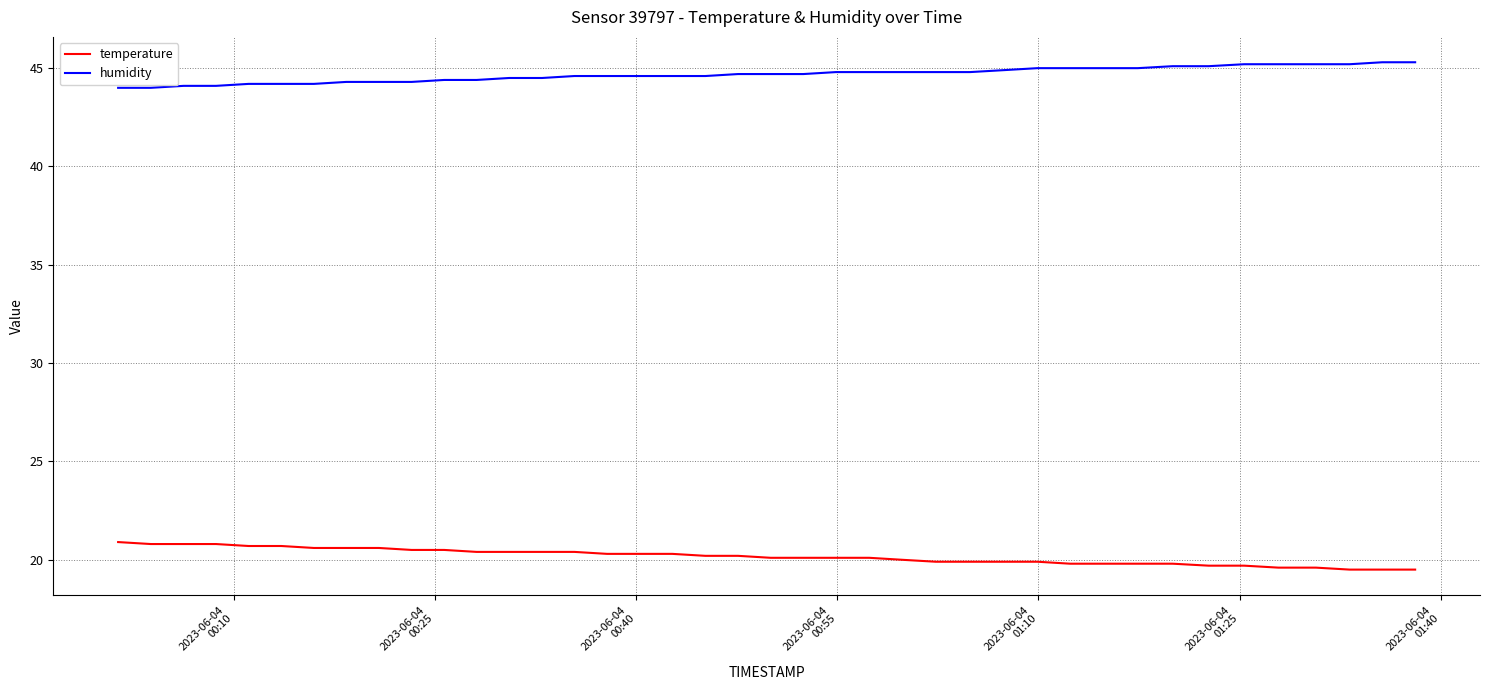

What is the maximum value for temperature?

20.9